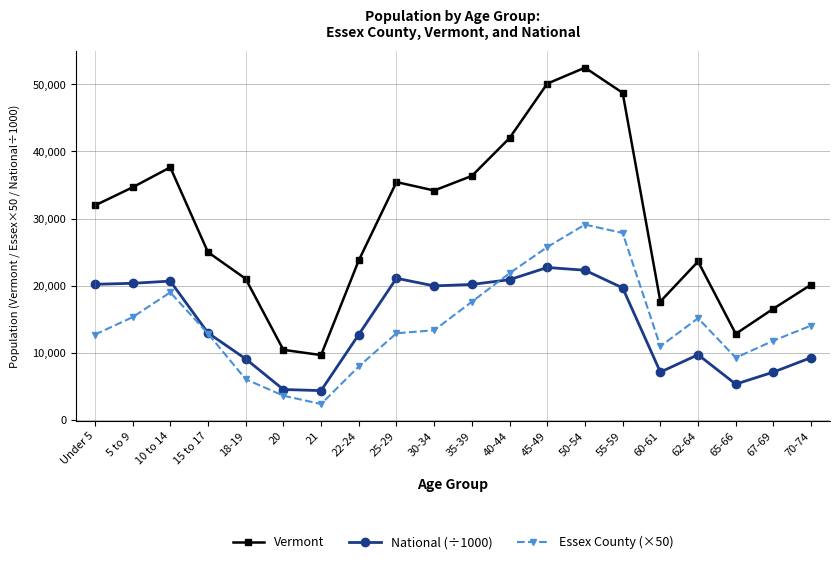

Read the Vermont value at 40-44.

42001.0